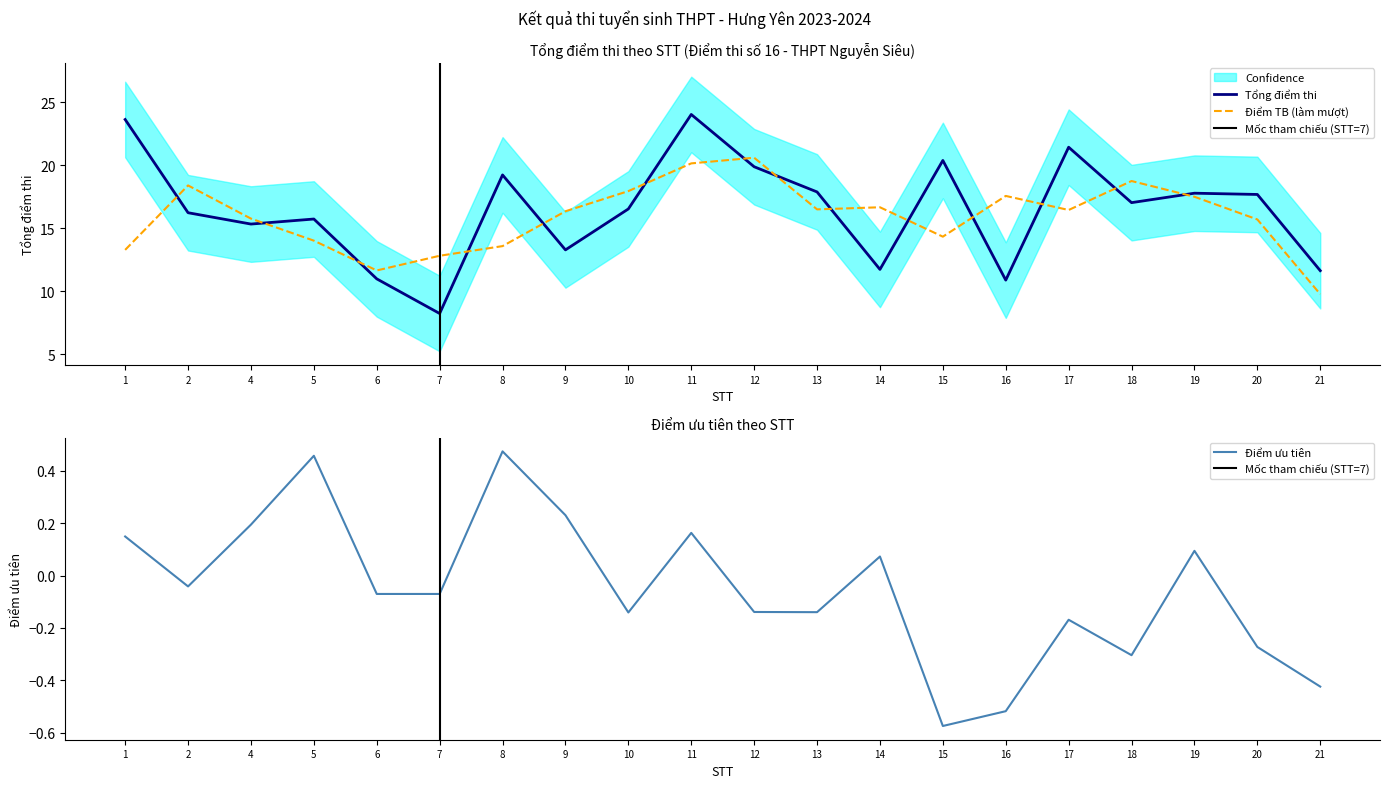

What is the highest value of the Điểm TB (làm mượt) series?

20.6